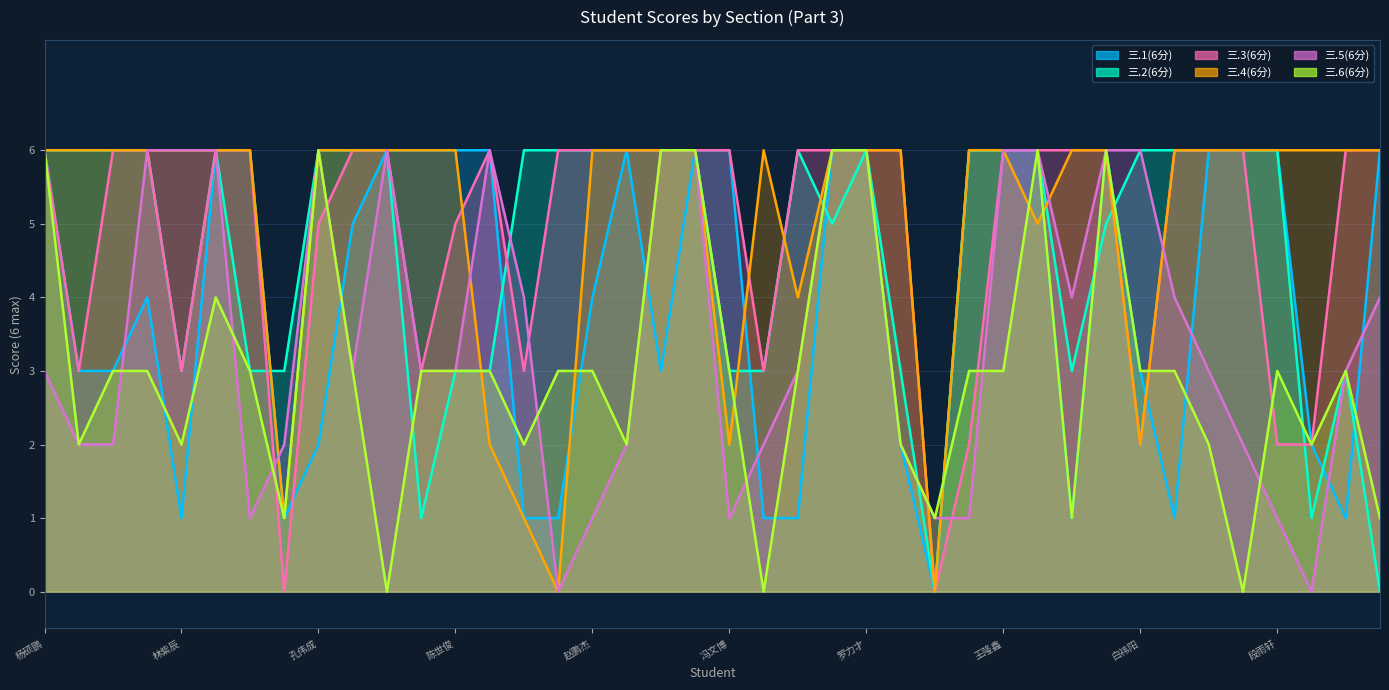

In 三.4(6分), how many points are higher than both neighbors (excluding endpoints)?

1